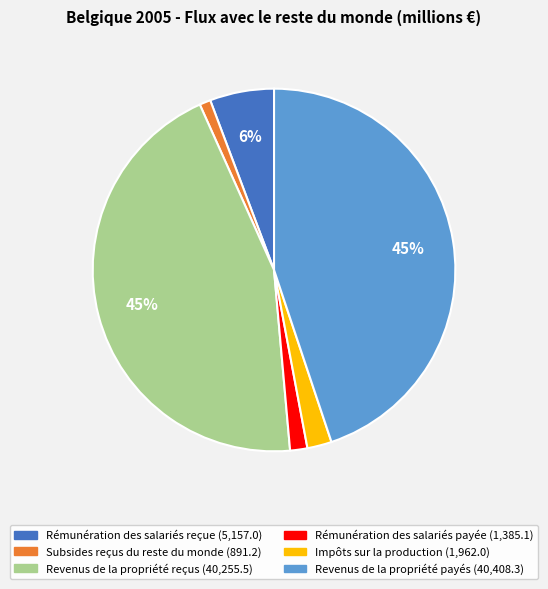

To the nearest percent, what percentage of the pie is Impôts sur la production?

2%